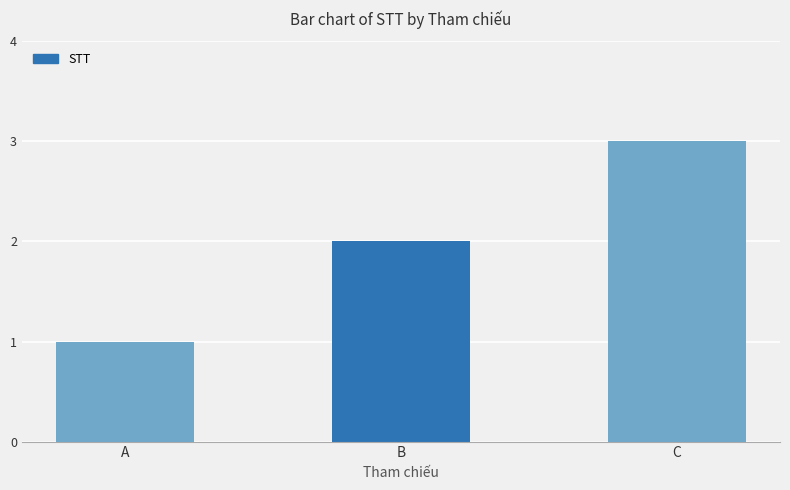

List the labels in order of value, smallest first.

A, B, C